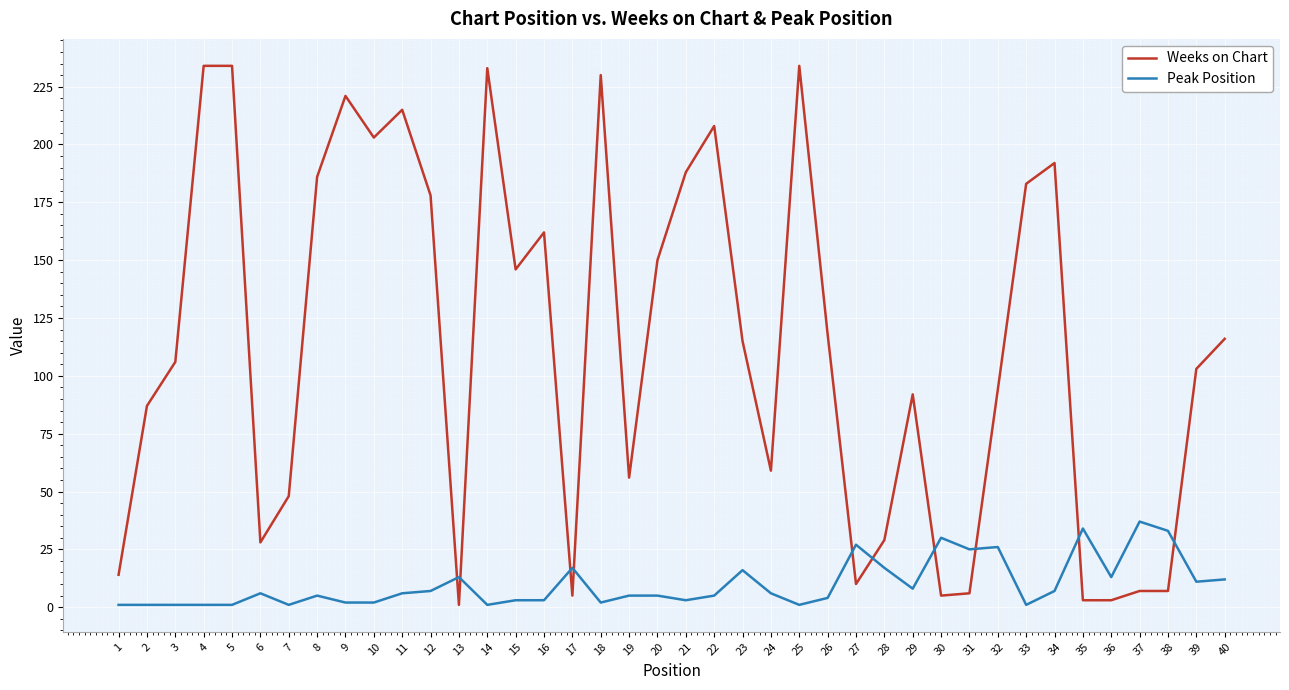

What is the difference between the highest and lowest values at 4?

233